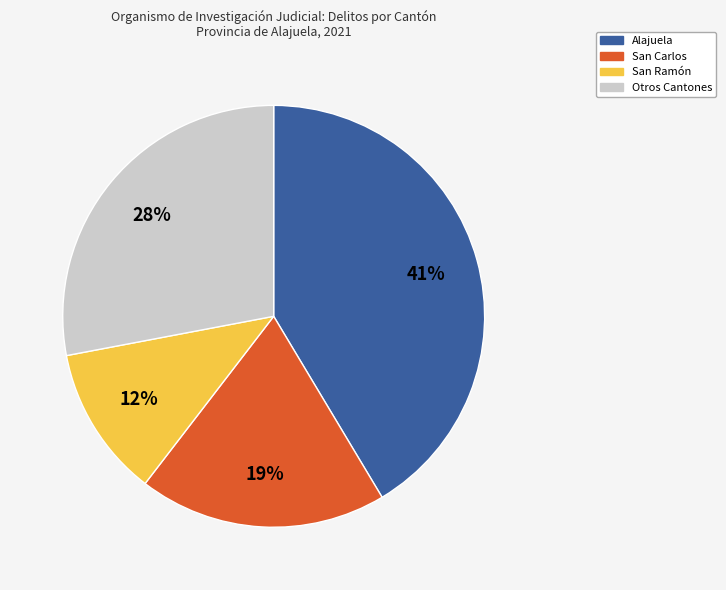

Between San Ramón and San Carlos, which is larger?

San Carlos